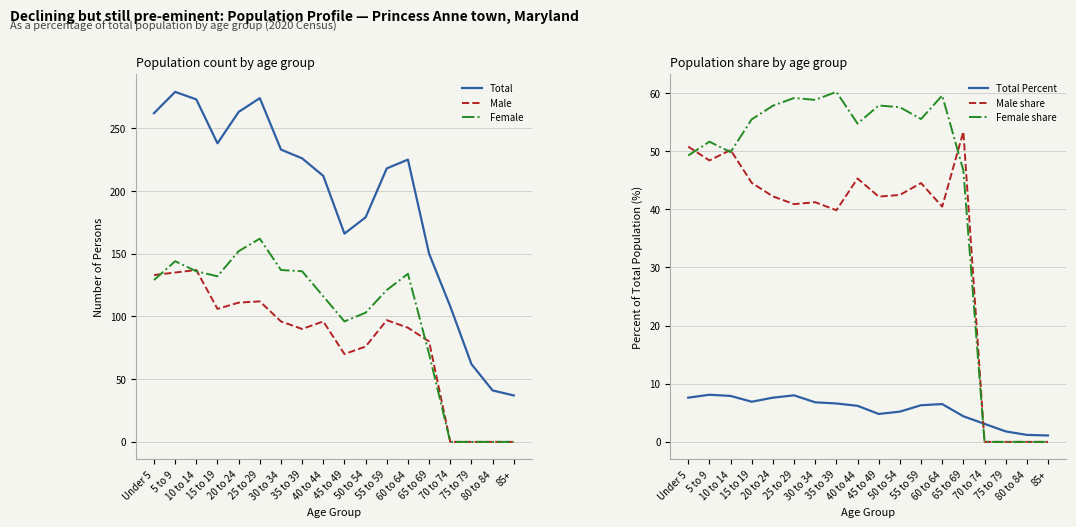

Which series has the largest total across all categories?

Total